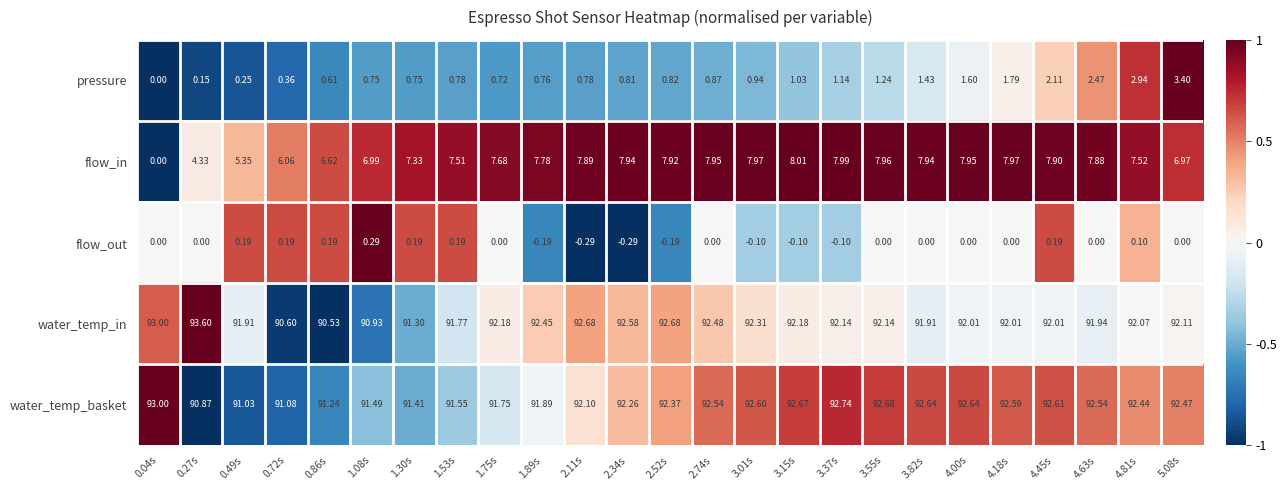

Rank the series by their maximum value, from highest to lowest.

water_temp_in, water_temp_basket, flow_in, pressure, flow_out